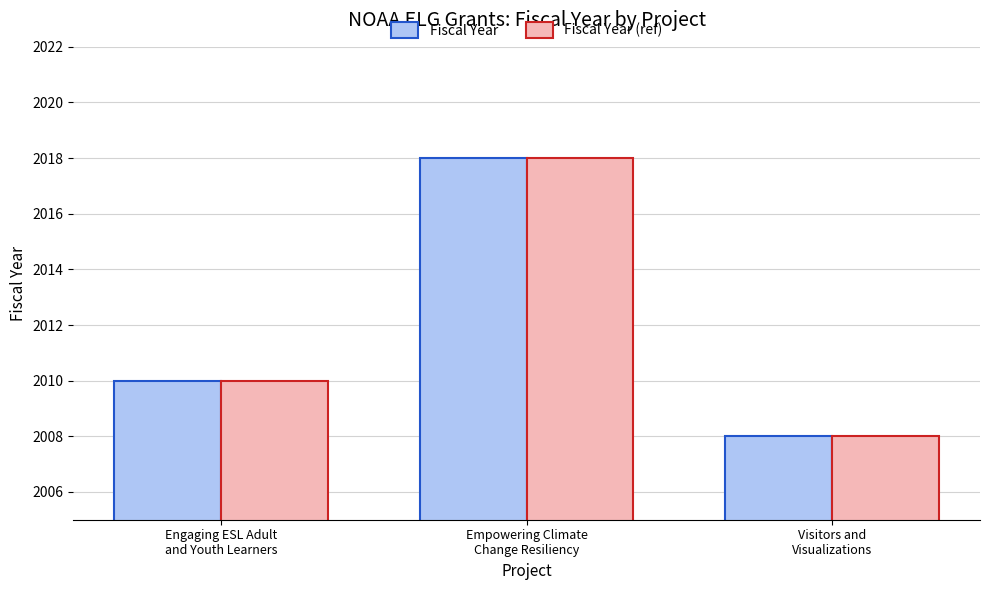

What is the average value of the Fiscal Year series?

2012